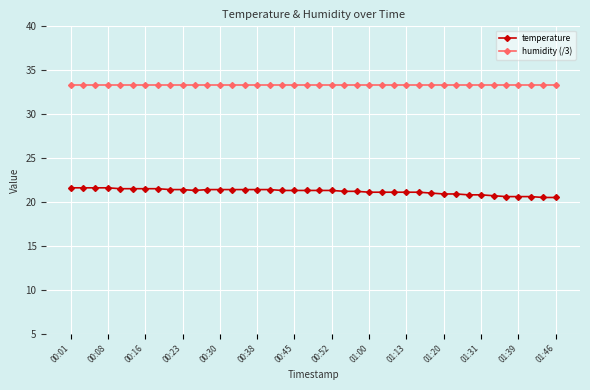

What is the average value of the humidity (/3) series?

33.3